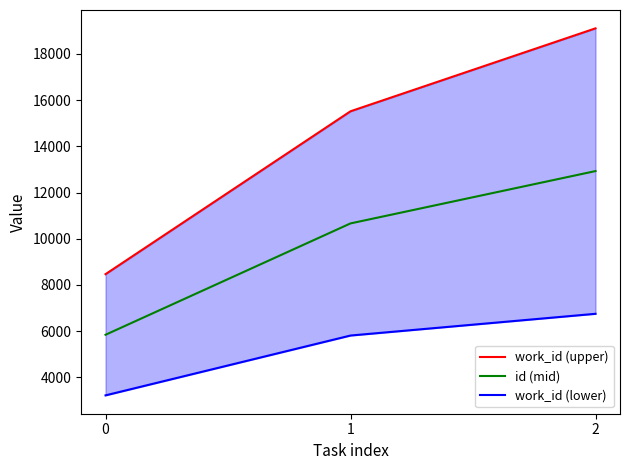

What is the total value across all series at 1?

31992